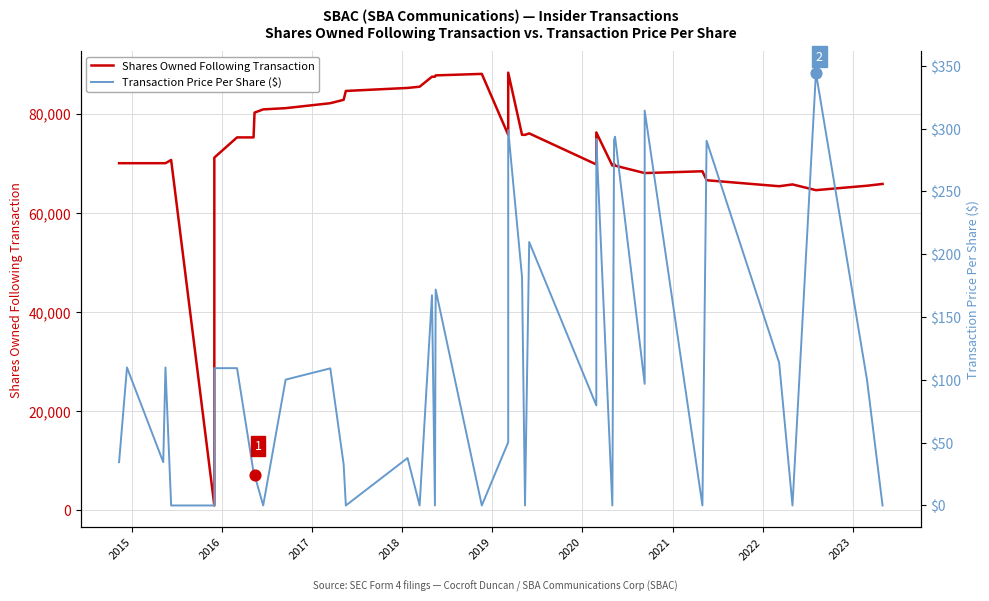

At how many categories does at least one series exceed 26667?

39